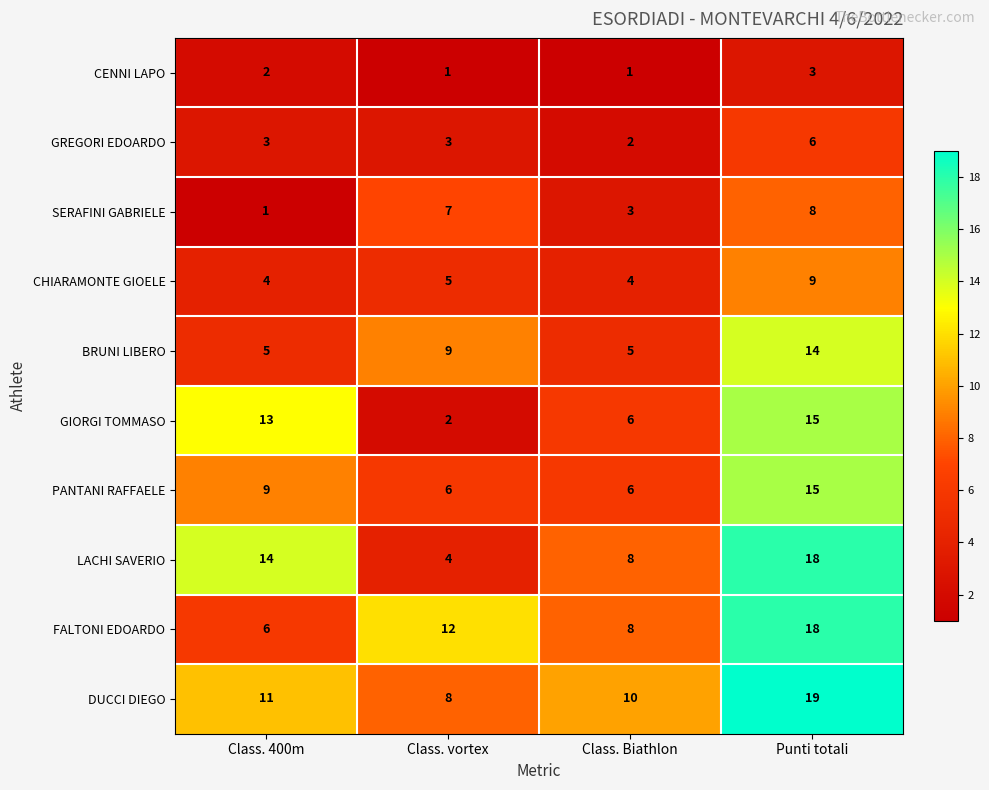

What is the total value across all series at Punti totali?

125